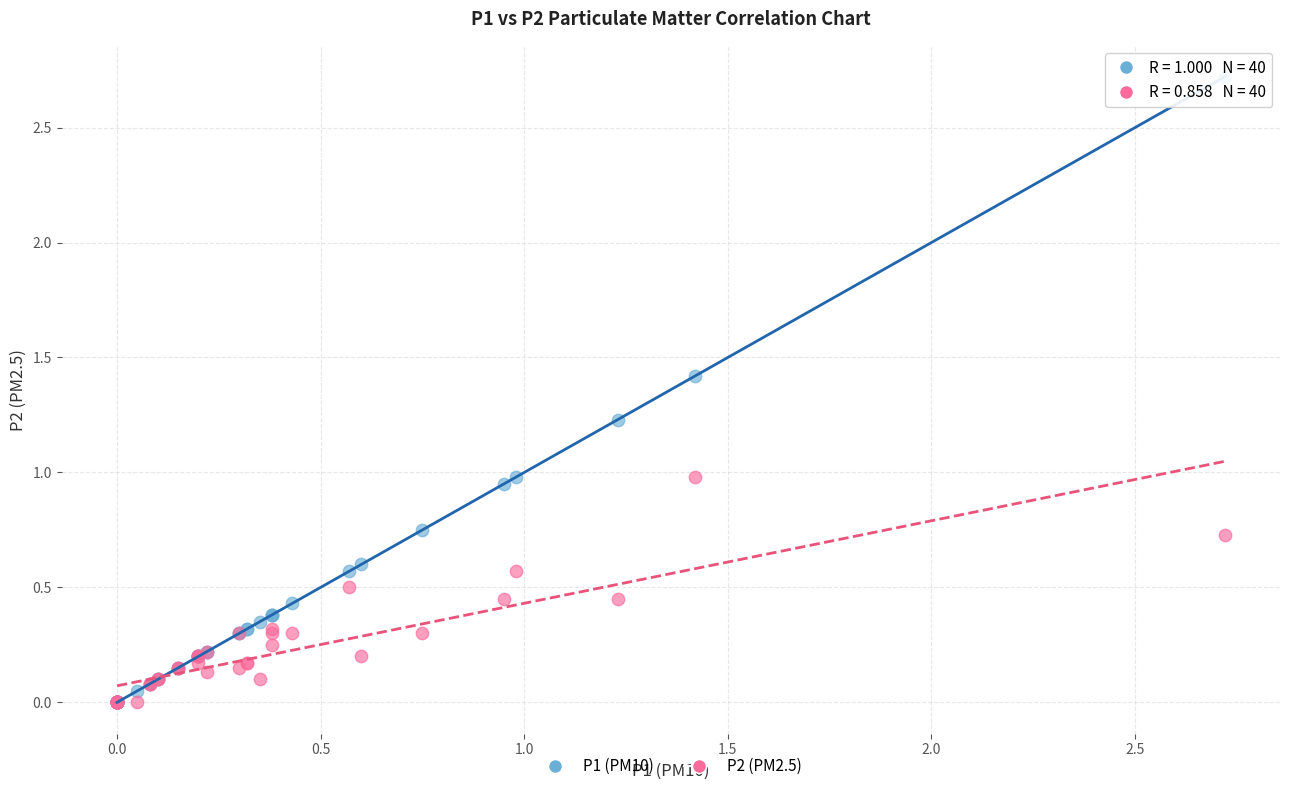

Which series contains the highest Y value?

P1 (PM10)